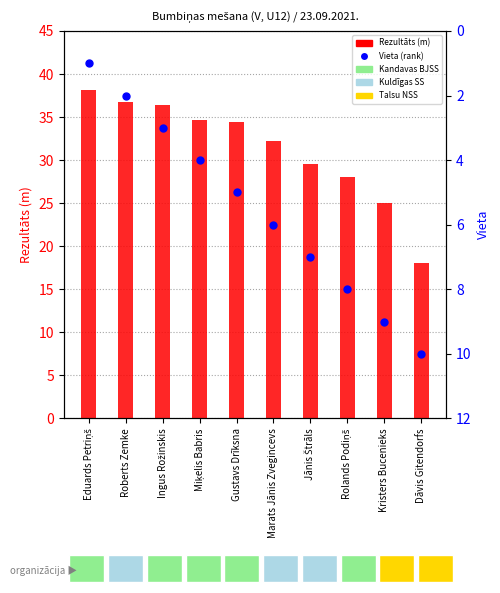

At how many categories does at least one series exceed 1?

10